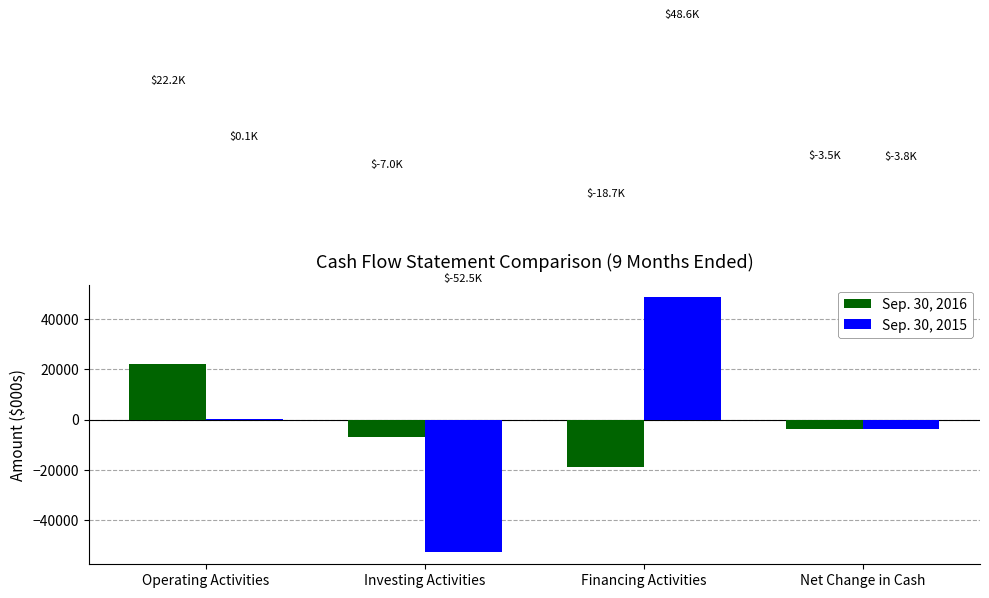

What is the total value across all series at Net Change in Cash?

-7312